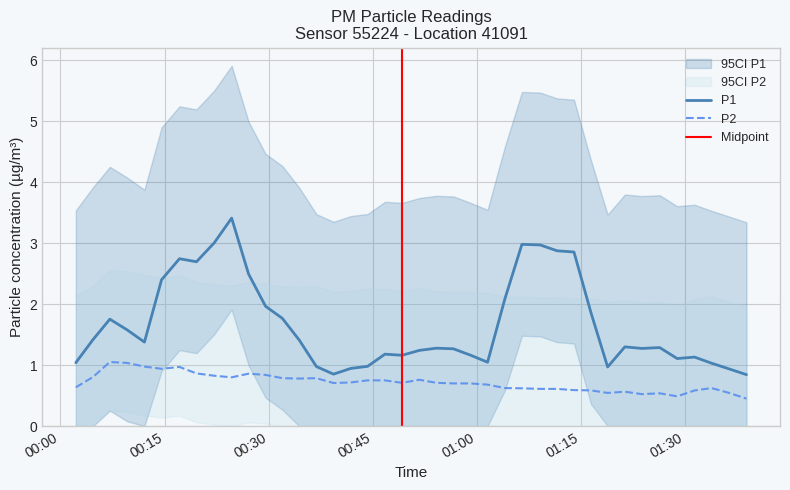

How many categories are shown in the chart?

40